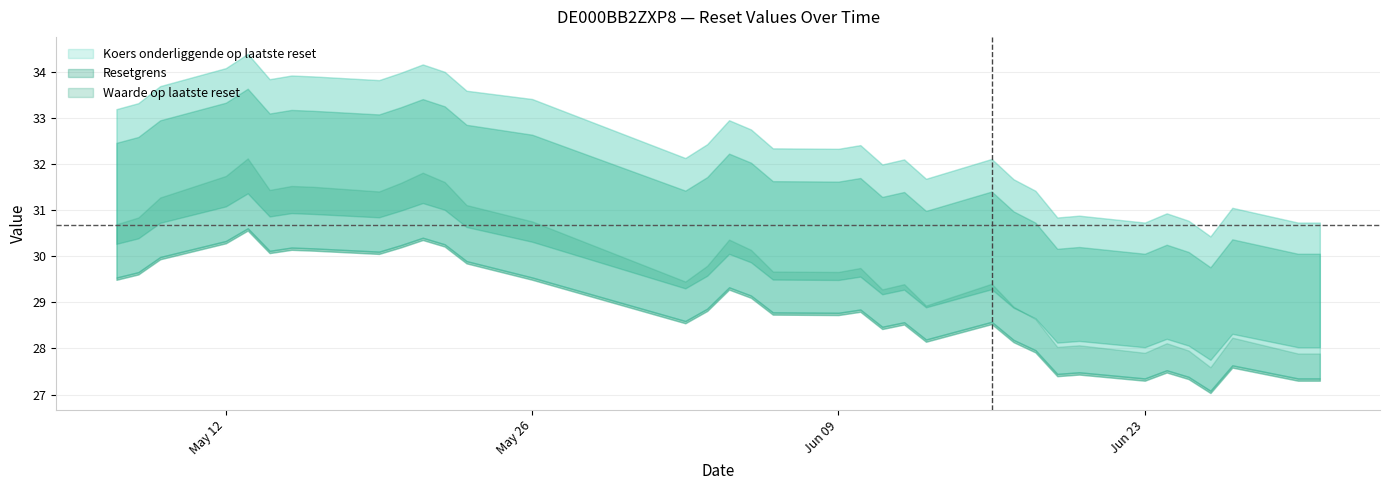

How many interior local valleys does the Resetgrens series have?

9